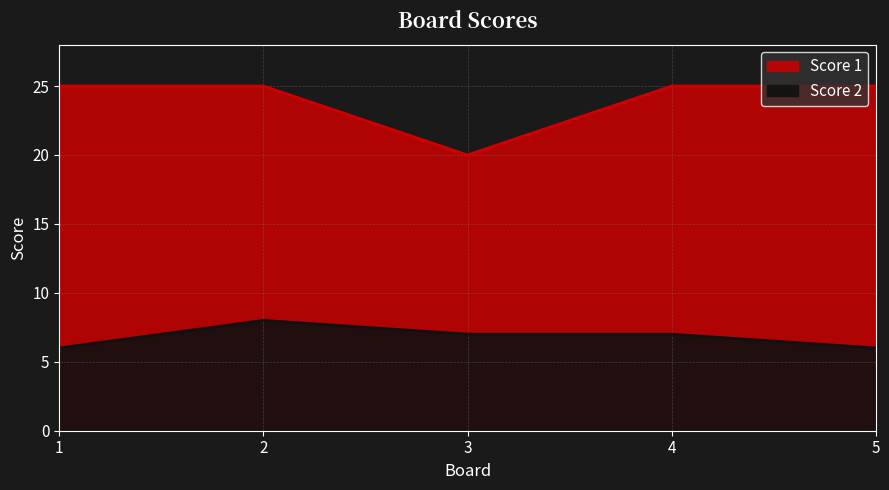

Between 5 and 4, which is larger?

5